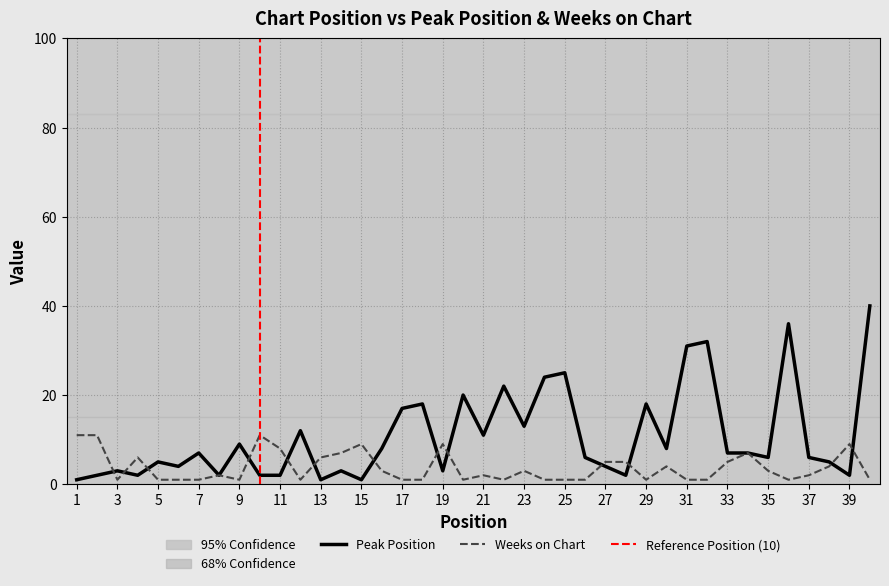

What is the average value of the Peak Position series?

11